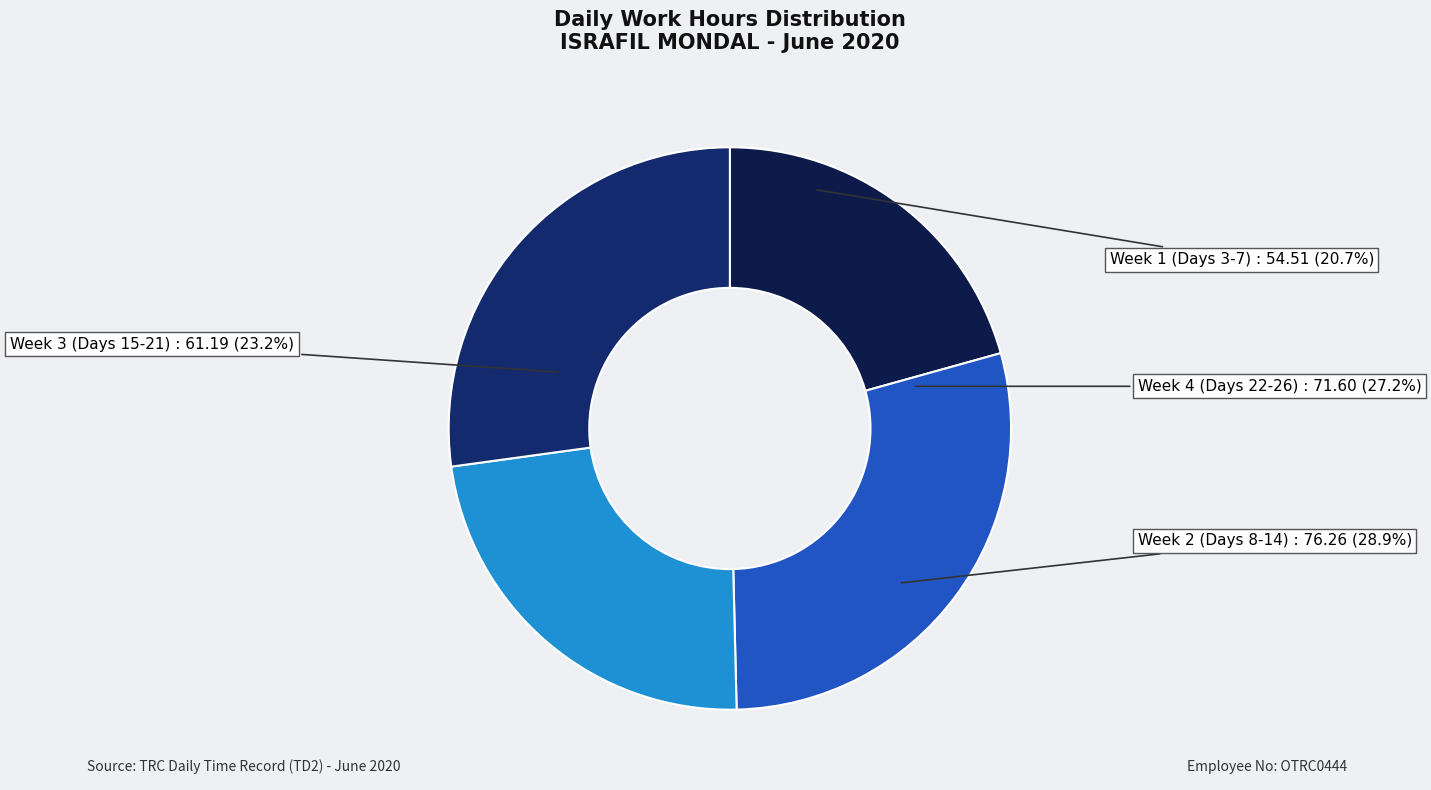

To the nearest percent, what portion does Day 16 represent?

4%